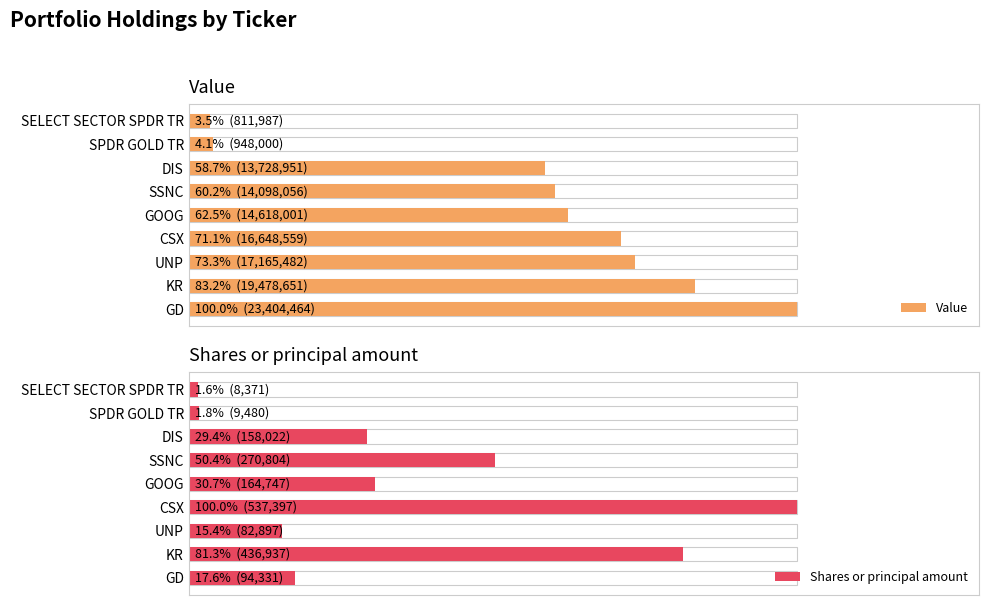

Reading left to right, extract all data points from this chart.

Value: 100.0	83.2	73.3	71.1	62.5	60.2	58.7	4.1	3.5
Shares or principal amount: 17.6	81.3	15.4	100.0	30.7	50.4	29.4	1.8	1.6